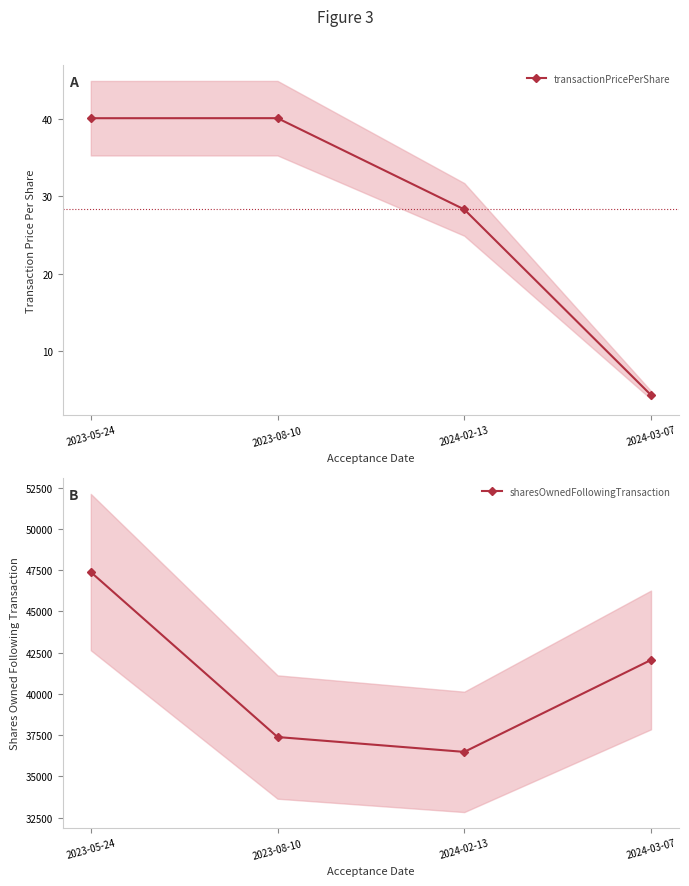

Which has a higher value, 2023-08-10 or 2023-05-24?

2023-08-10